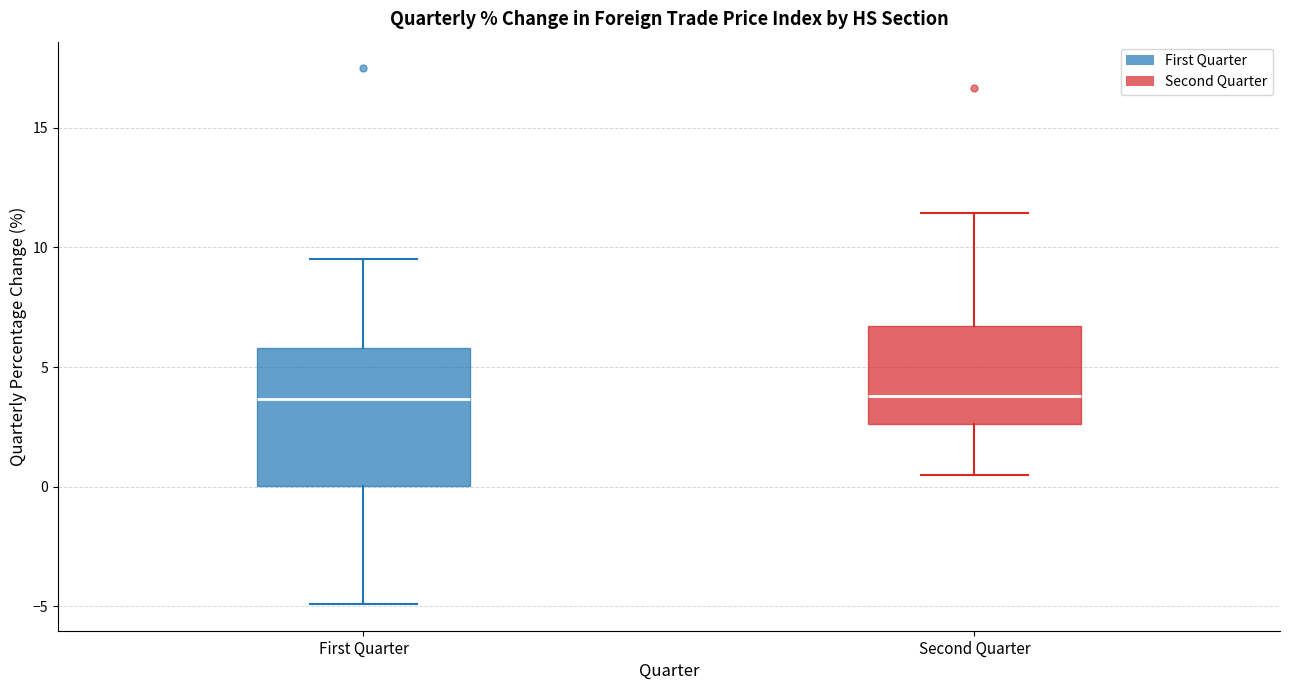

Which box is the tallest, from its lower edge to its upper edge?

First Quarter